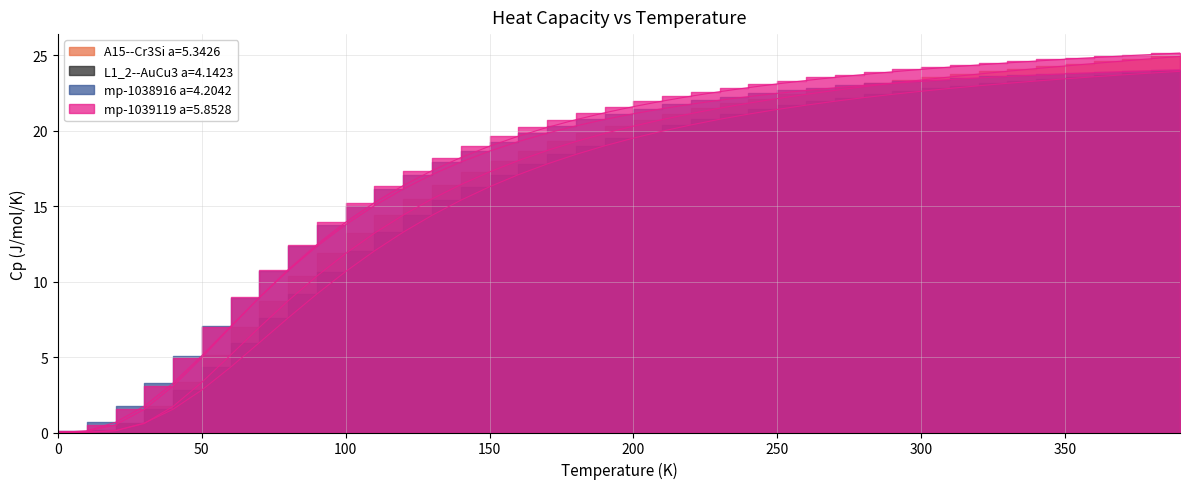

Between 20 and 150, which series saw the biggest shift?

mp-1039119 a=5.8528